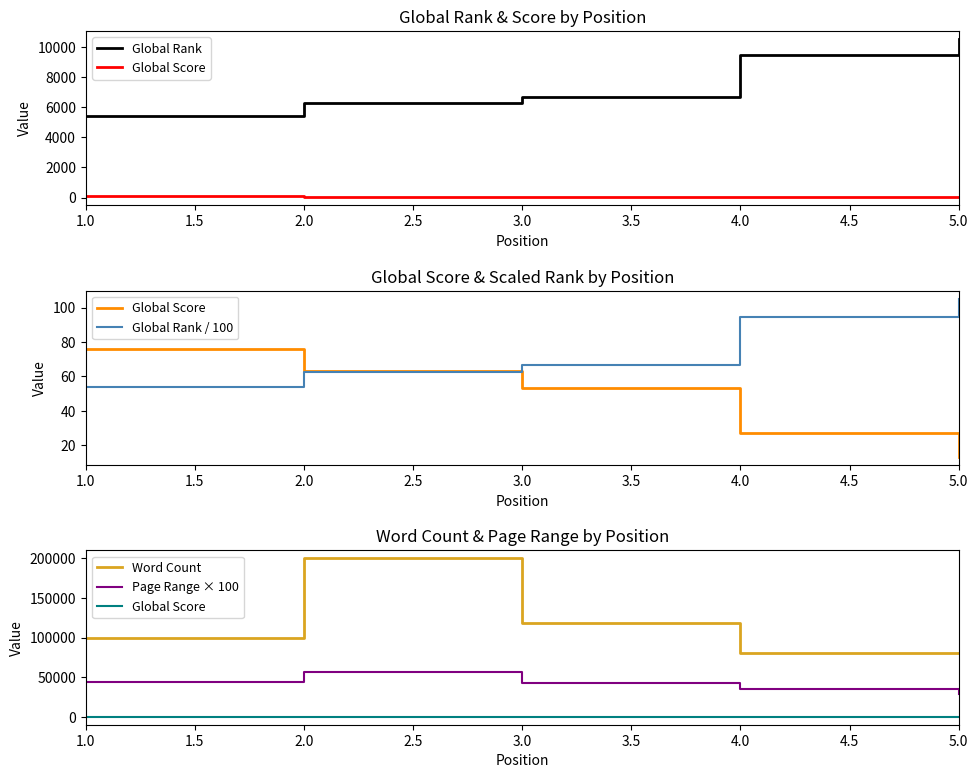

True or false: Global Rank and Global Score intersect in this chart.

False